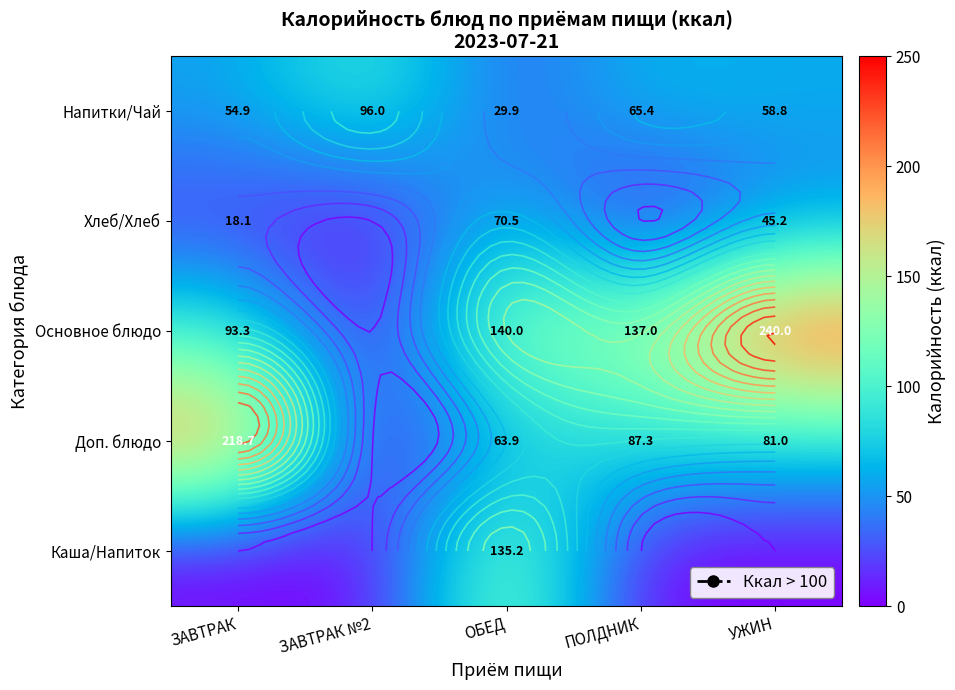

Is it true that Напитки/Чай equals 13.6 at УЖИН?

False